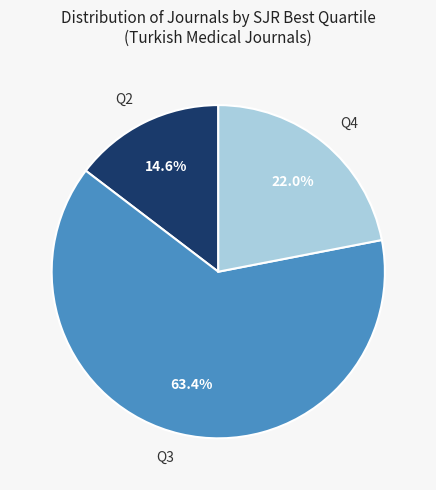

Which category has the smallest portion of the pie?

Q2